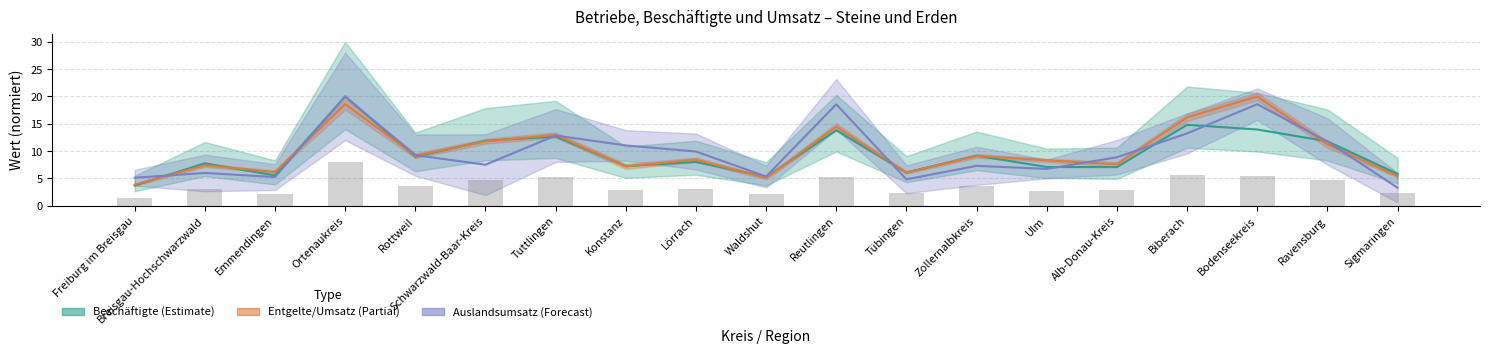

What is the average value of the Geleistete Arbeits-stunden (1000) series?

3.7